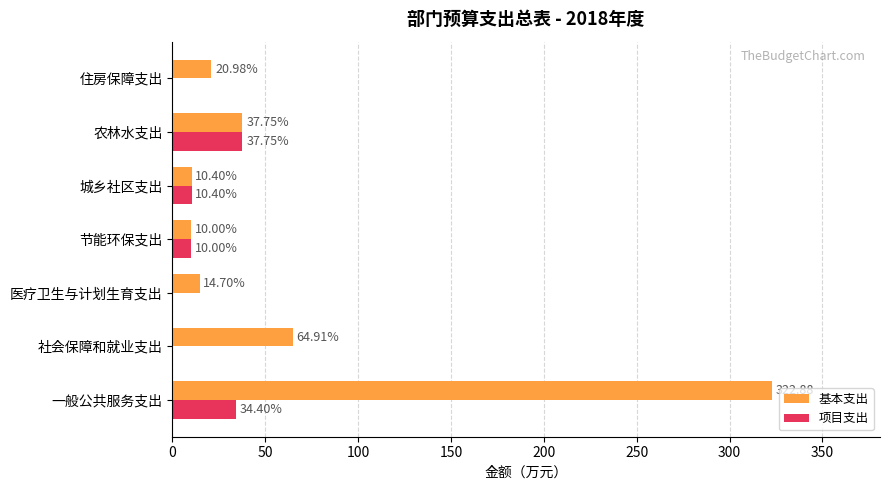

At which category does the chart reach its peak across all series?

一般公共服务支出